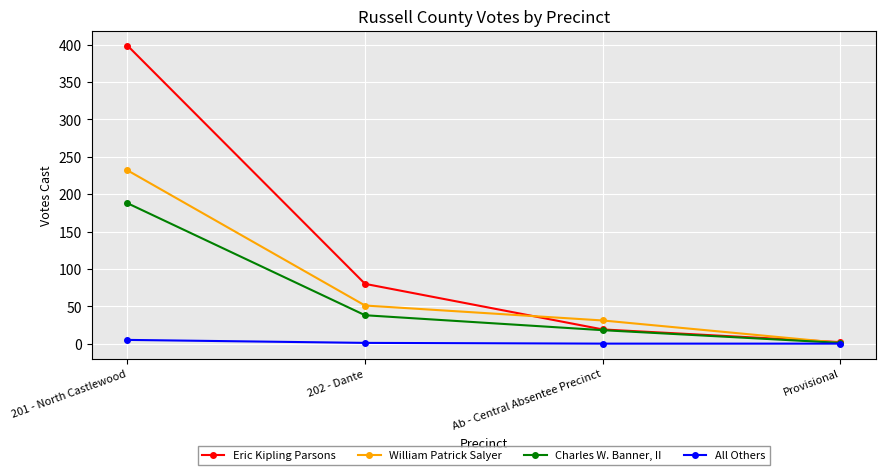

At 202 - Dante, list the series in order from largest to smallest.

Eric Kipling Parsons, William Patrick Salyer, Charles W. Banner, II, All Others